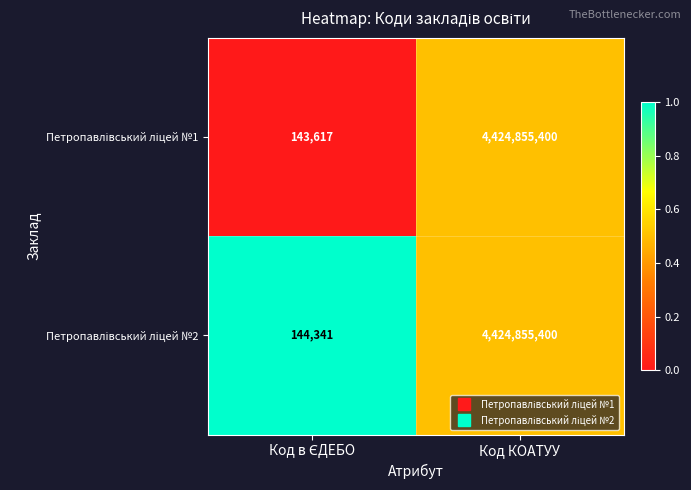

What is the maximum value shown in the chart?

4424855400